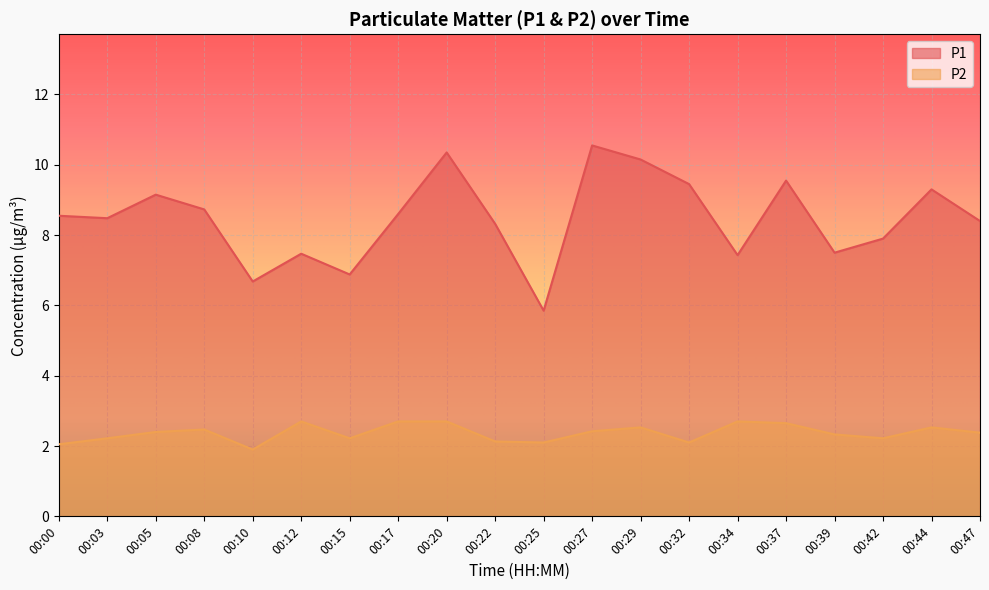

What is the greatest value displayed?

10.6